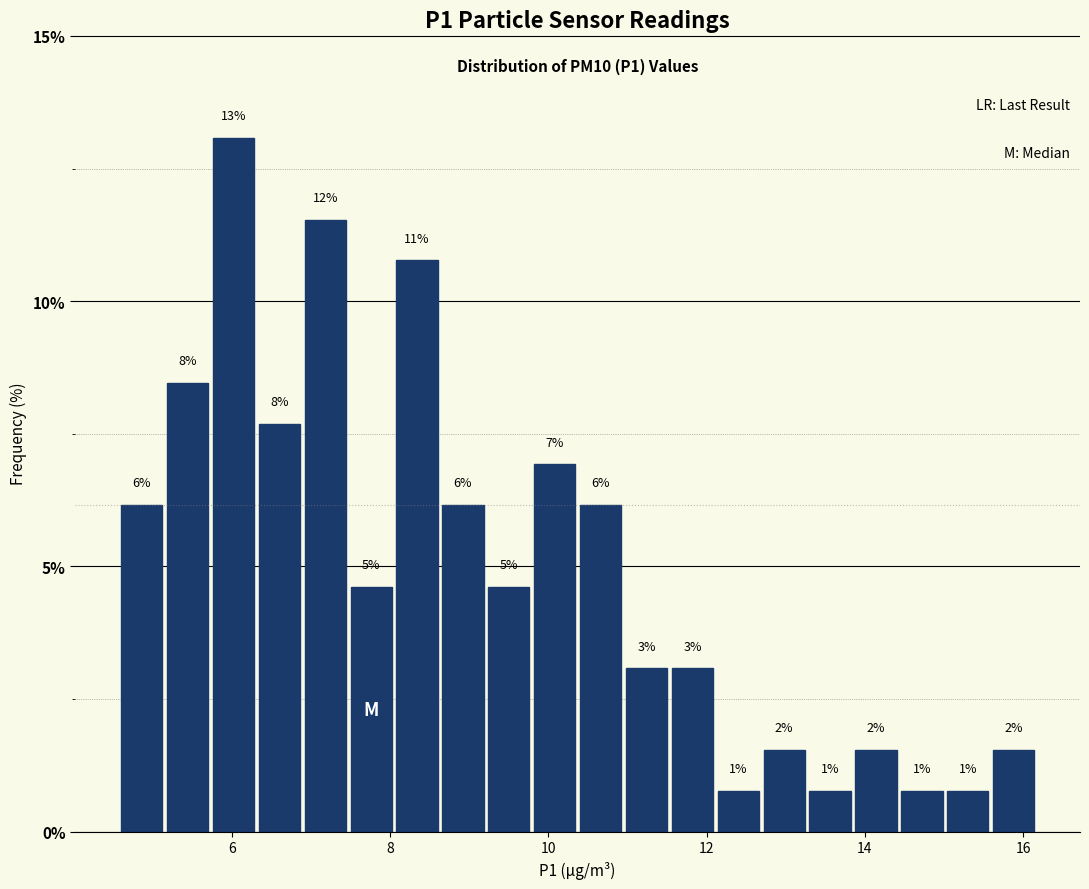

Read against the x-axis, roughly where is the centre of the tallest bar?

6.0